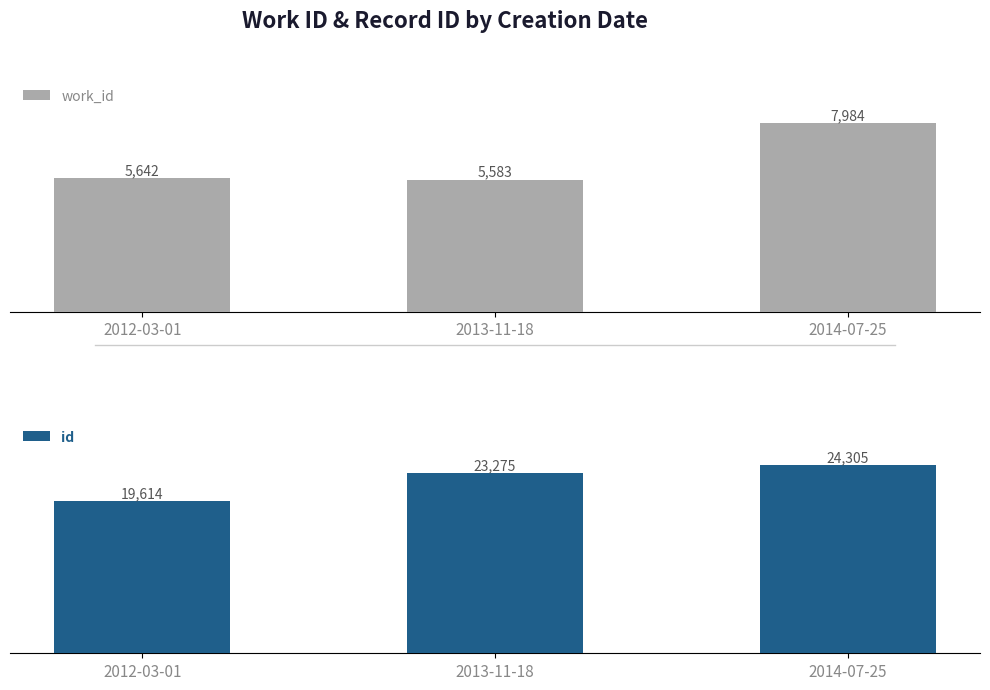

Is the value of work_id at 2014-07-25 greater than the value of id at 2013-11-18?

No